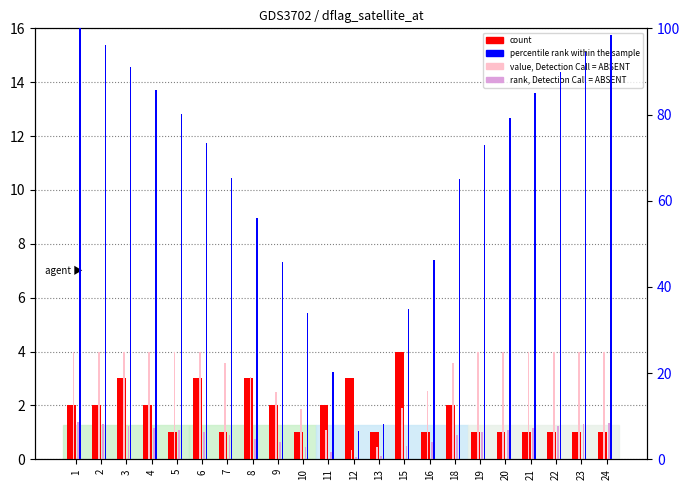

Which series has the widest spread of values?

percentile rank within the sample